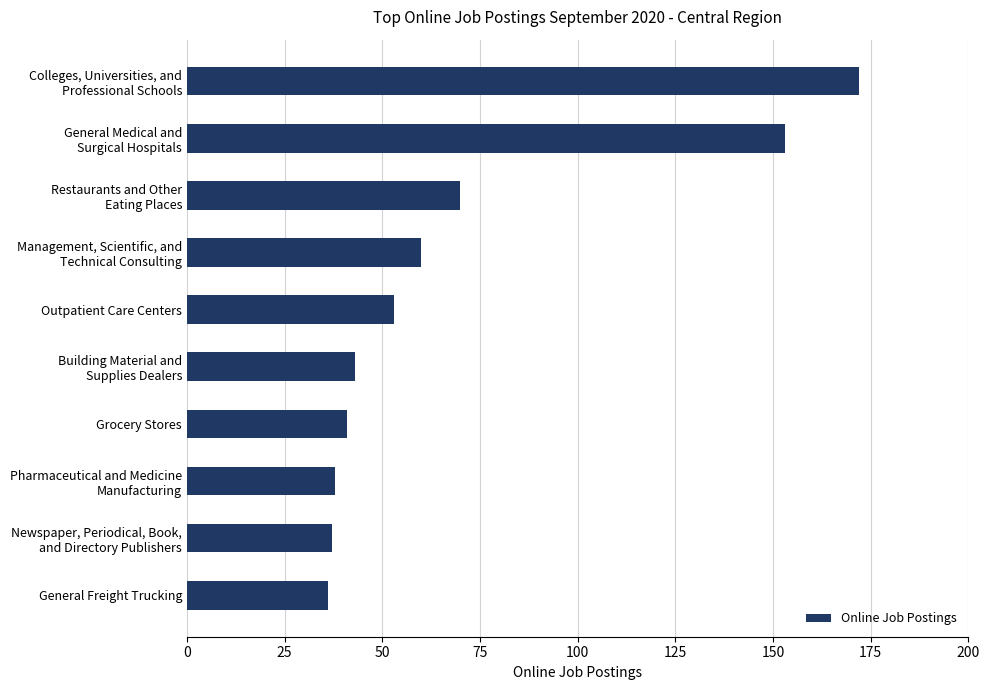

What is the sum of all values?

703